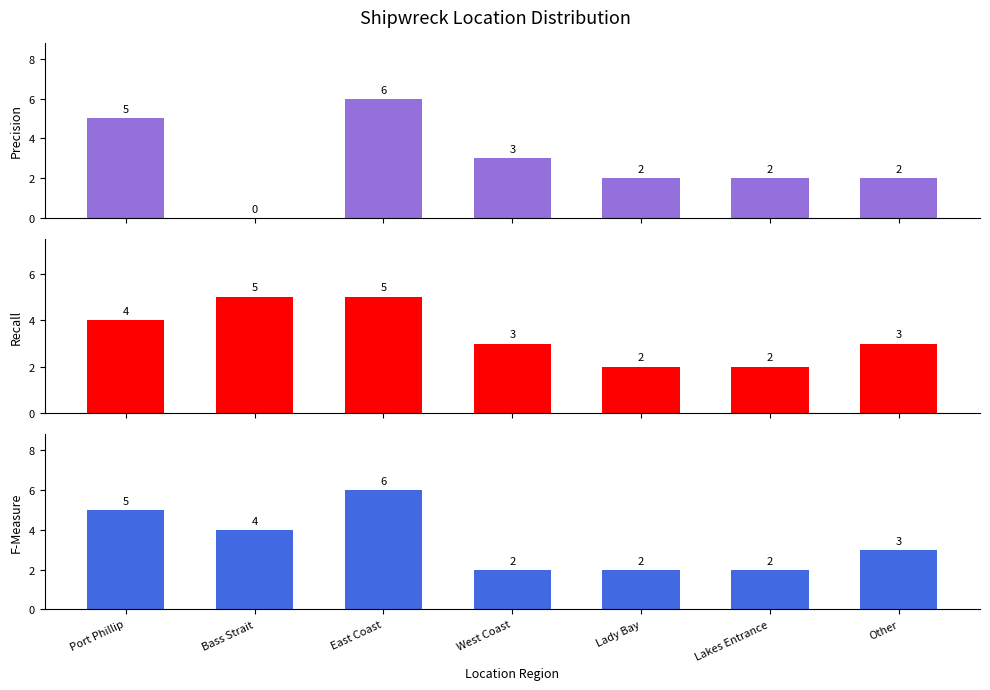

What are all the series names shown in the legend?

Precision, Recall, F-Measure